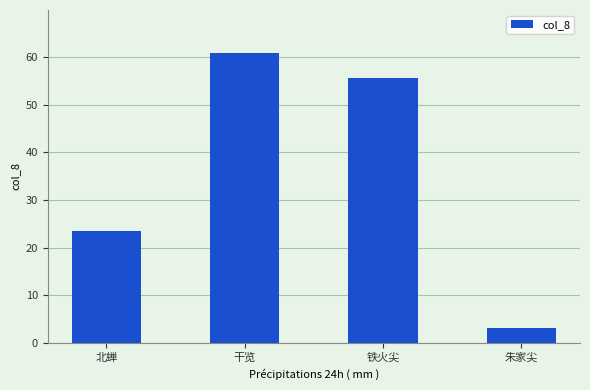

Where does the data first go above 55?

干览